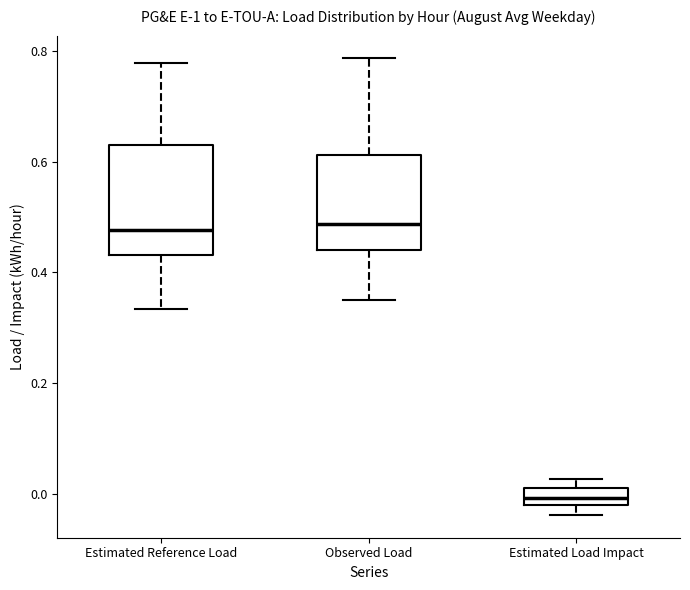

Where is the upper edge of the box for Estimated Load Impact on the y-axis? The values are not printed on the chart, so give them approximately, as read against the axis.

0.02